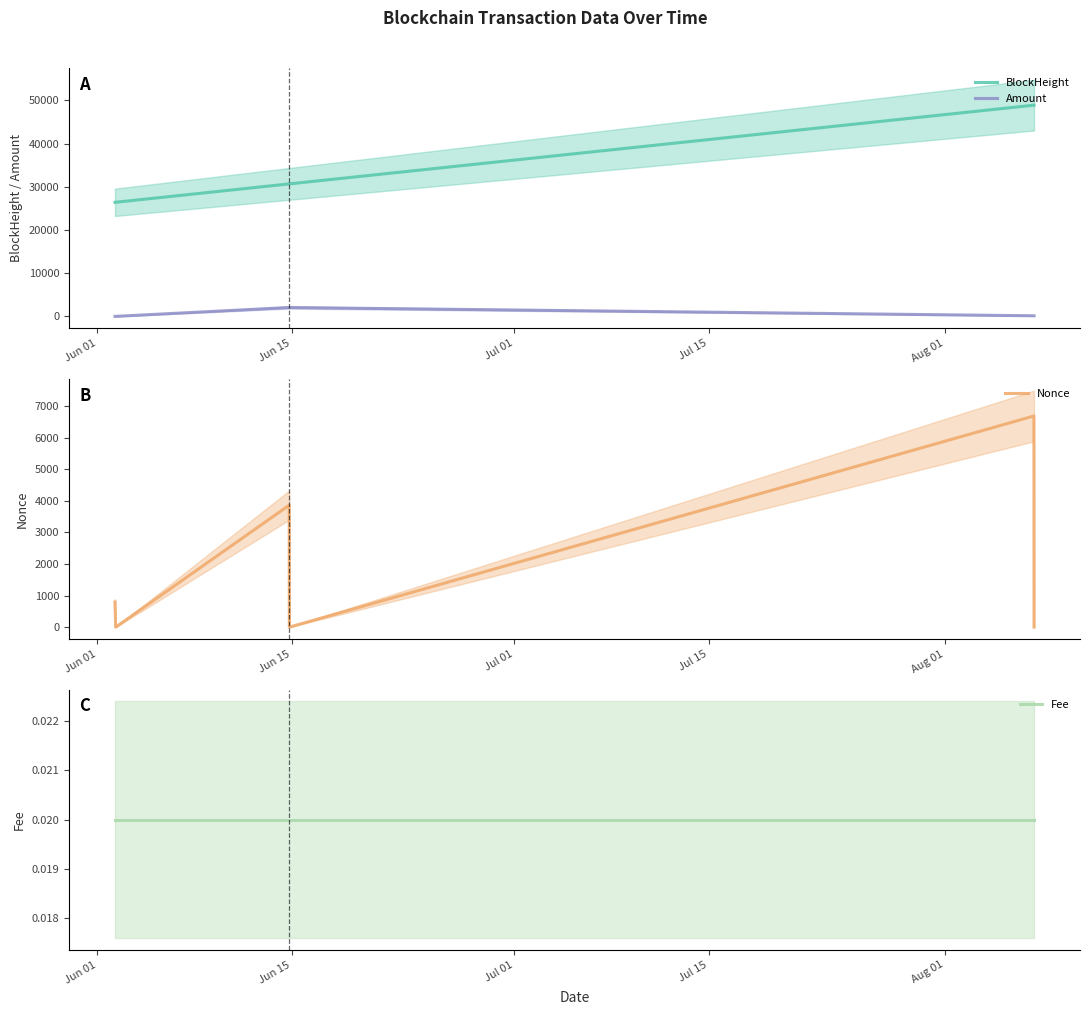

What are all the series names shown in the legend?

BlockHeight, Amount, Nonce, Fee